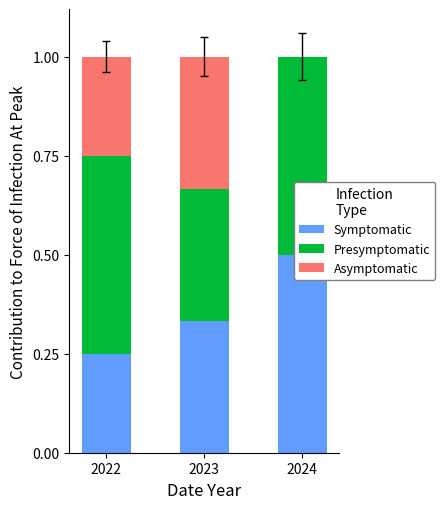

Reading left to right, what are all the values shown in this chart?

Symptomatic: 0.2	0.3	0.5
Presymptomatic: 0.5	0.3	0.5
Asymptomatic: 0.2	0.3	0.0